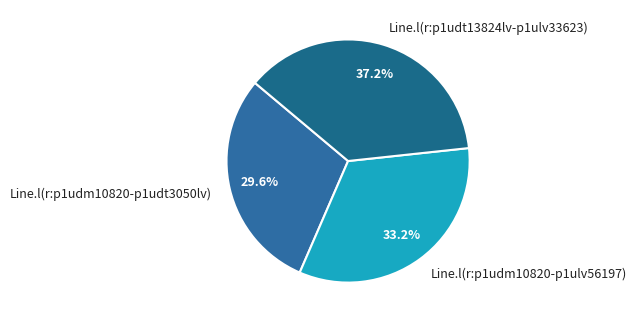

Is it true that Line.l(r:p1udt13824lv-p1ulv33623) is 27% of the pie?

False